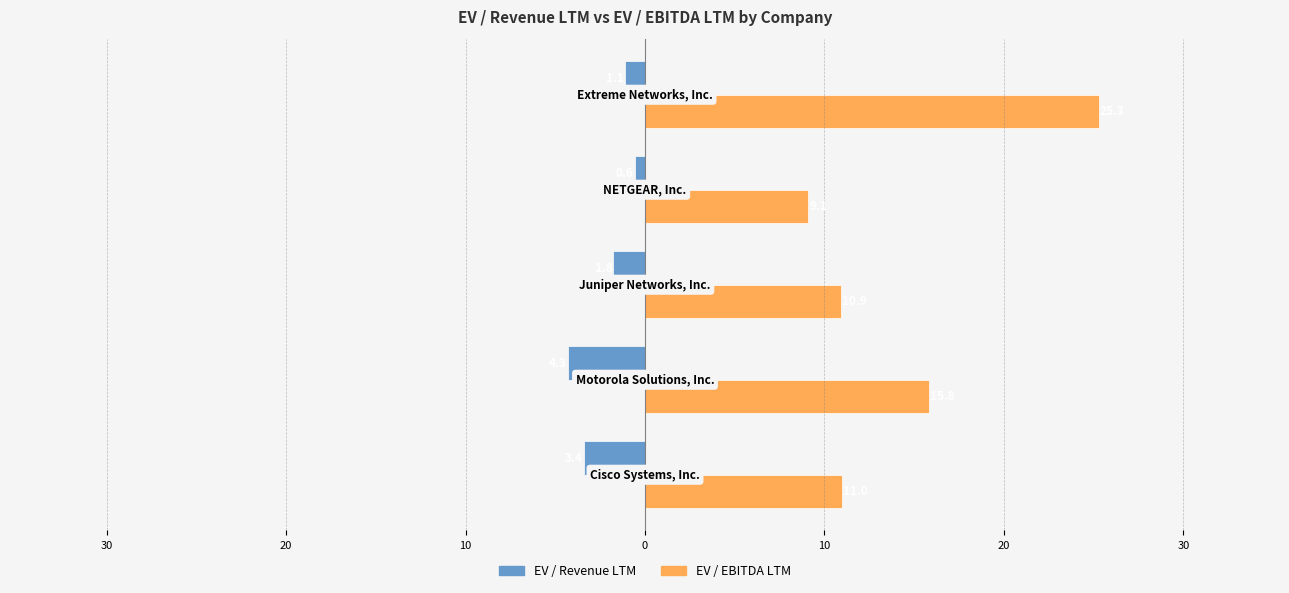

What are all the series names shown in the legend?

EV / Revenue LTM, EV / EBITDA LTM